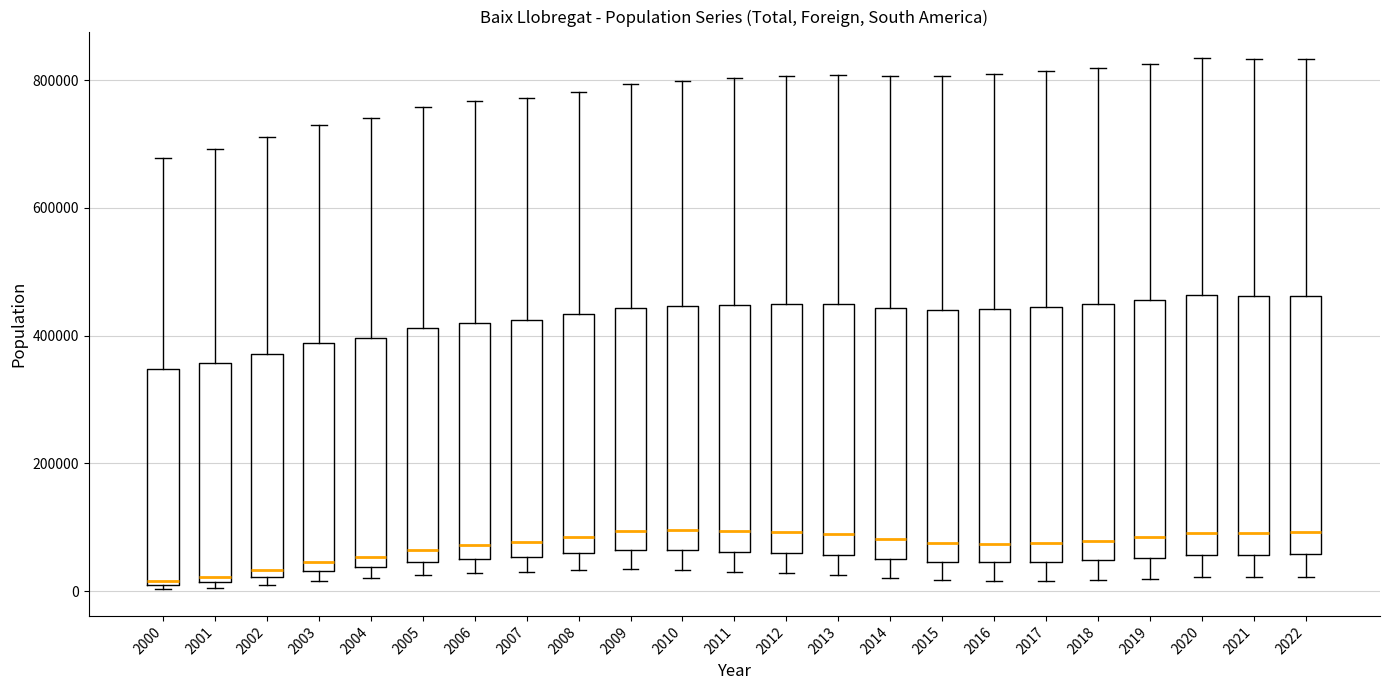

Where is the lower edge of the box at x = 2001 on the y-axis? The values are not printed on the chart, so give them approximately, as read against the axis.

20000